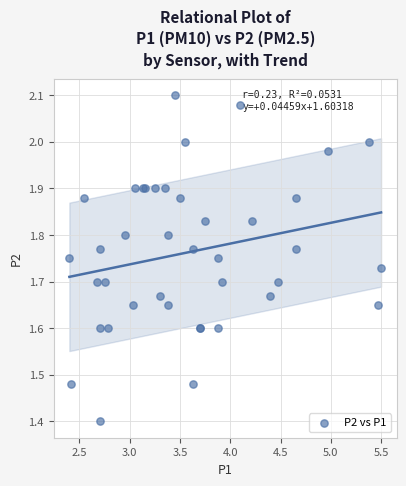

What Y value in the scatter plot is closest to 1?

1.4